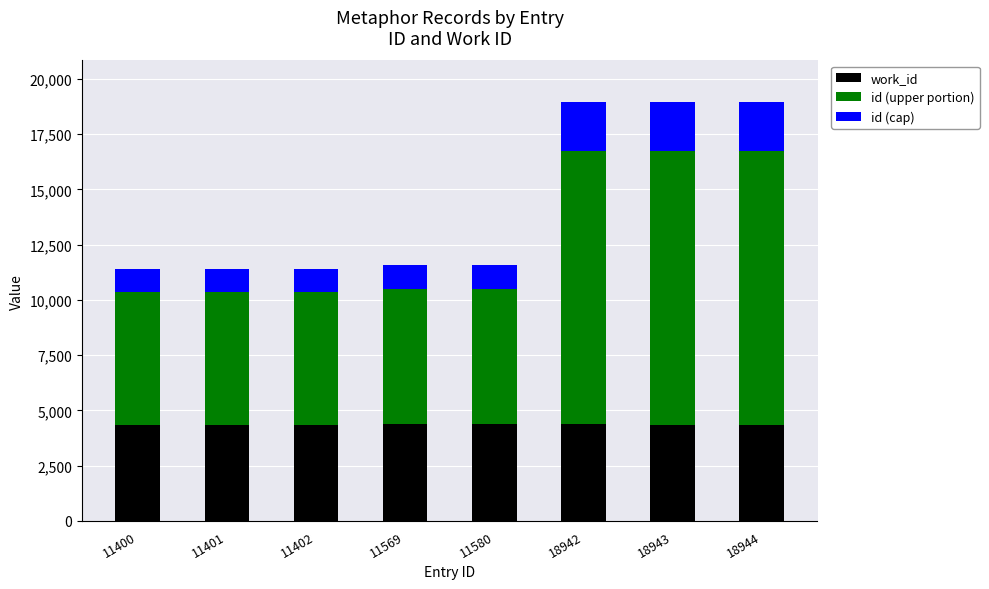

What is the total value across all series at 18943?

18943.0